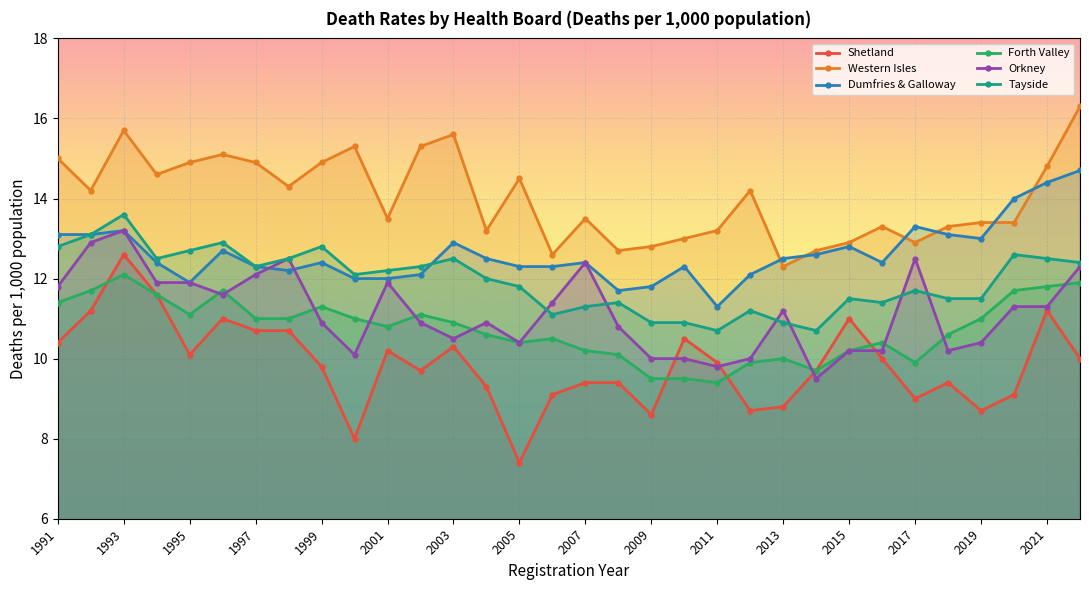

True or false: Tayside and Western Isles cross at least once.

False